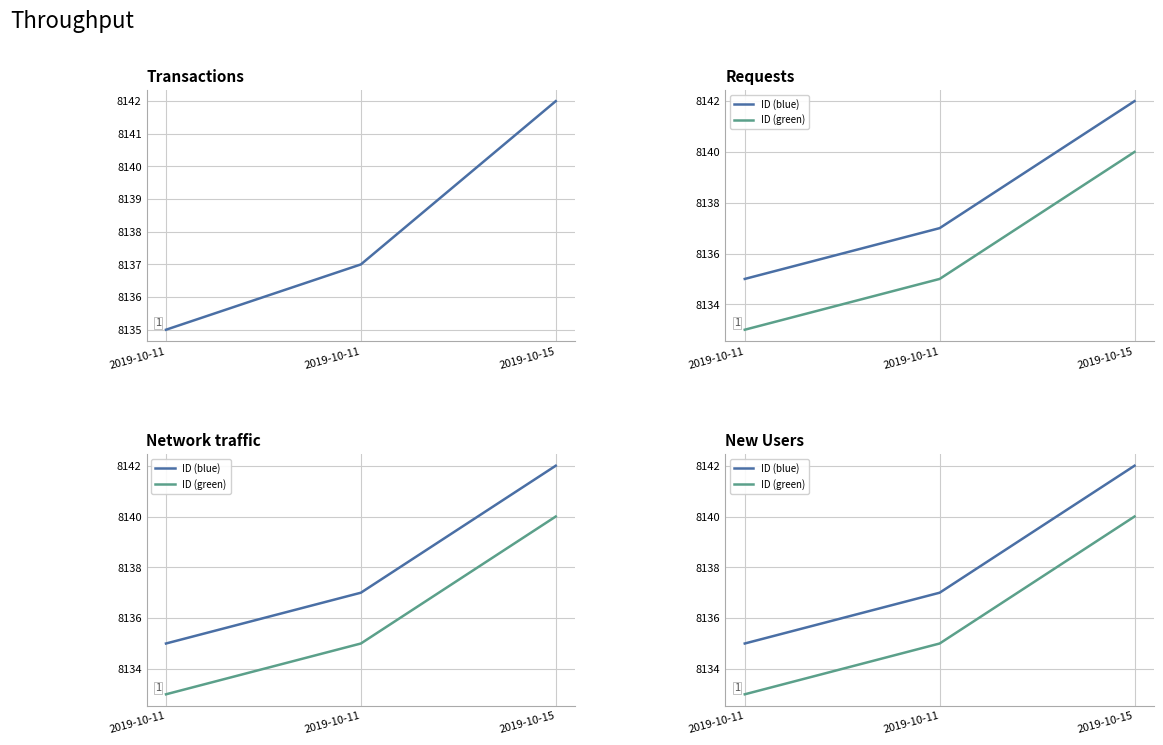

What is the highest value of the ID (blue) series?

8142